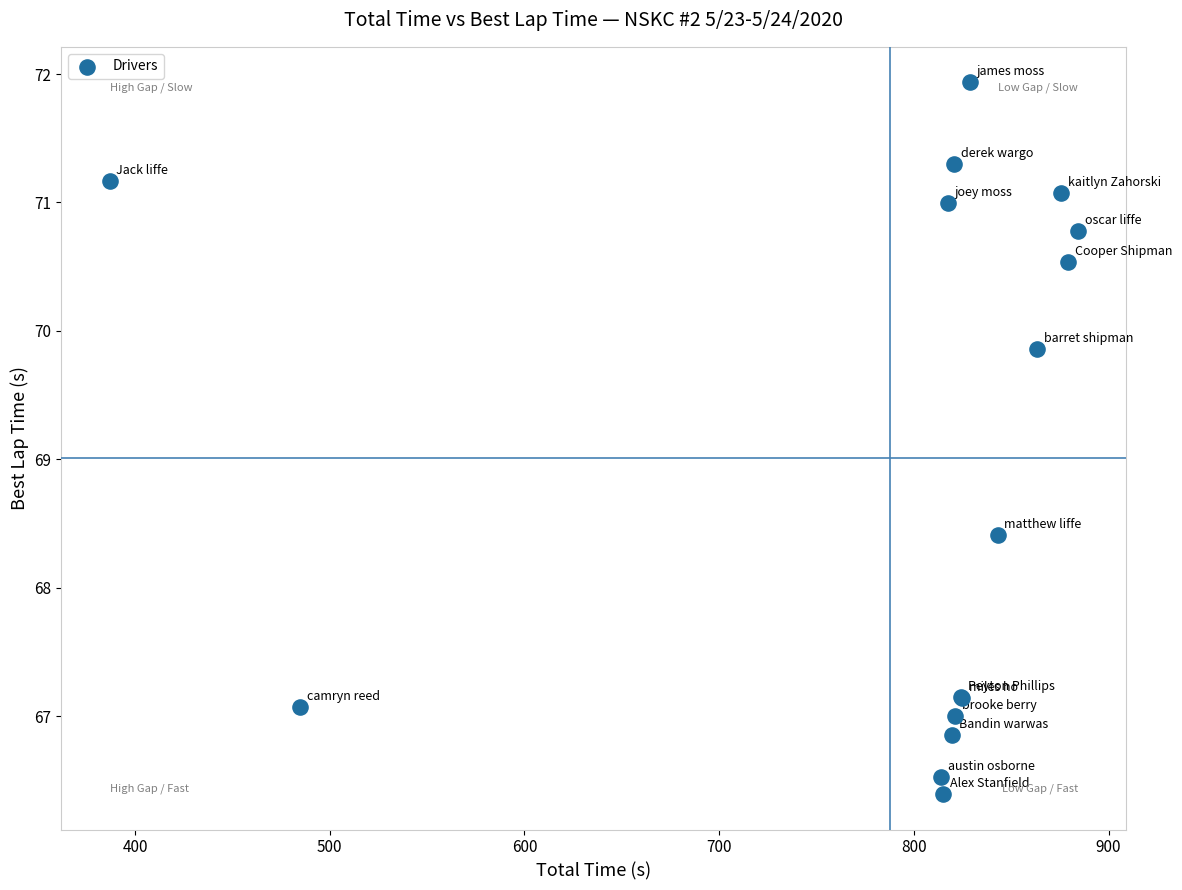

What Y value in the scatter plot is closest to 69?

68.4